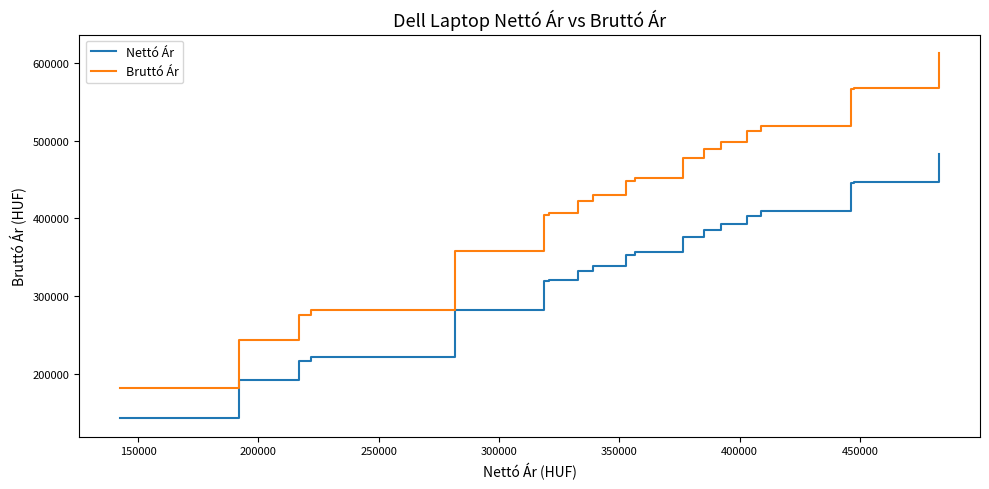

How many series are shown in this chart?

2